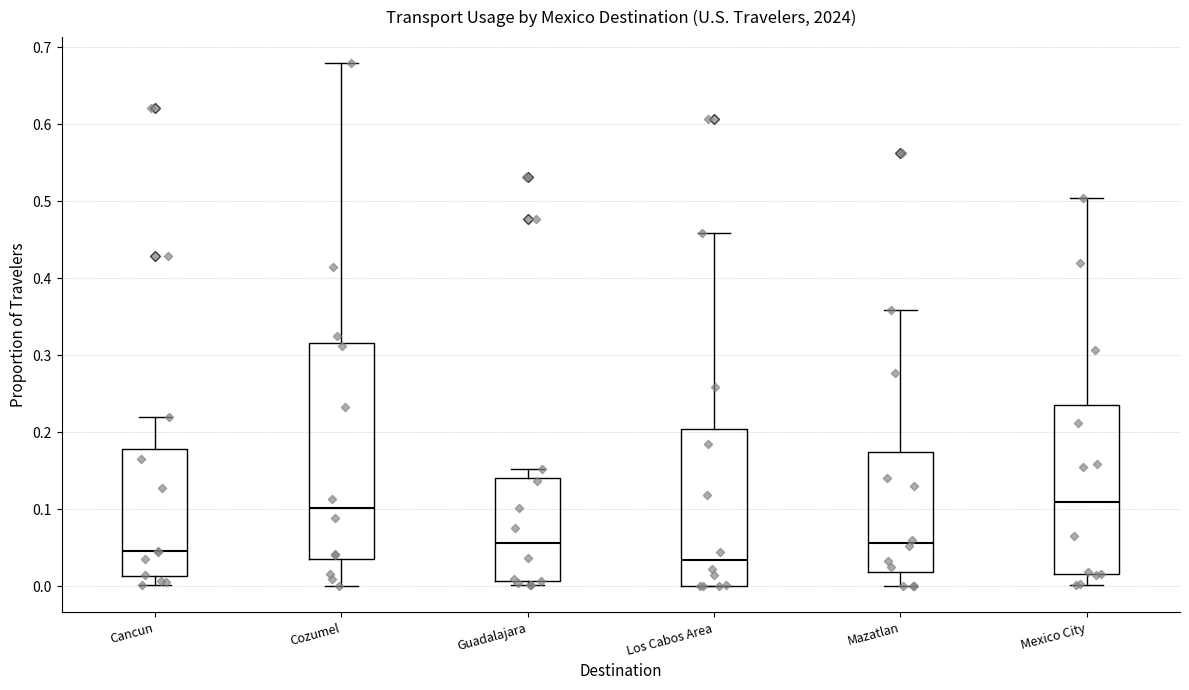

Reading left to right, transcribe this box plot: for each box, give where its median line is, the range the box spans, and where its two whiskers end, as read against the y-axis. The values are not printed on the chart, so give them approximately, as read against the axis.

Cancun: median 0.05, box 0.01 to 0.18, whiskers 0.00 to 0.22
Cozumel: median 0.10, box 0.03 to 0.32, whiskers 0.00 to 0.68
Guadalajara: median 0.06, box 0.01 to 0.14, whiskers 0.00 to 0.15
Los Cabos Area: median 0.03, box 0.00 to 0.20, whiskers 0.00 to 0.46
Mazatlan: median 0.06, box 0.02 to 0.17, whiskers 0.00 to 0.36
Mexico City: median 0.11, box 0.02 to 0.24, whiskers 0.00 to 0.50